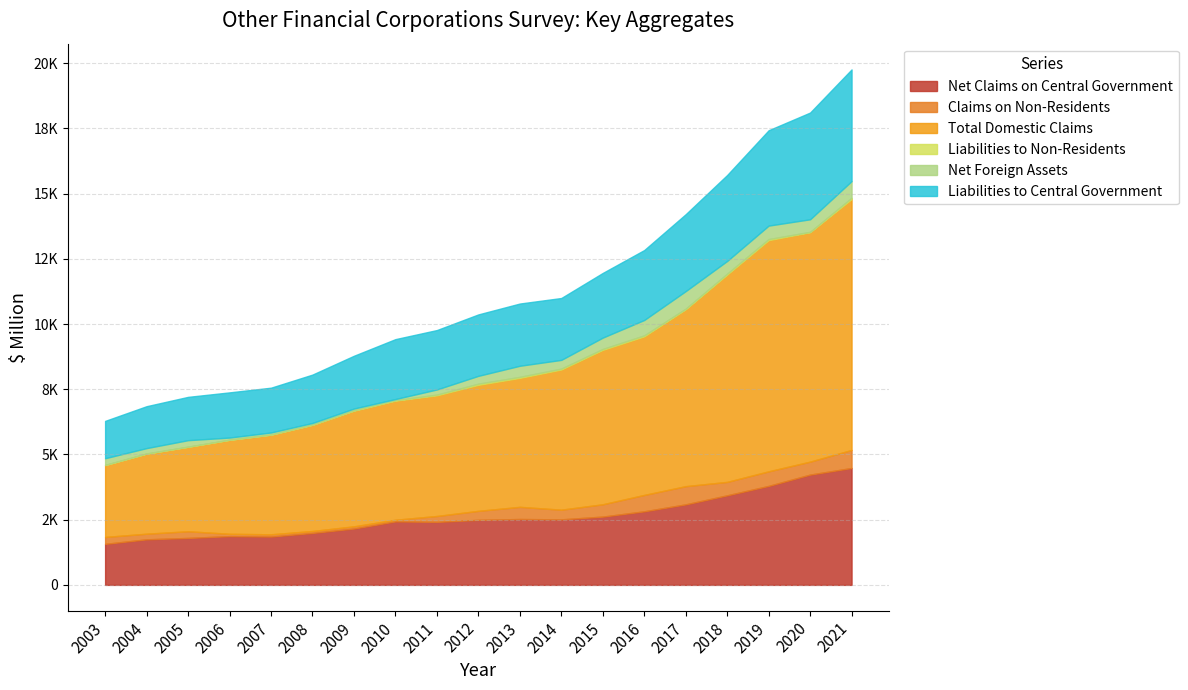

What are all the series names shown in the legend?

Net Claims on Central Government, Claims on Non-Residents, Total Domestic Claims, Liabilities to Non-Residents, Net Foreign Assets, Liabilities to Central Government